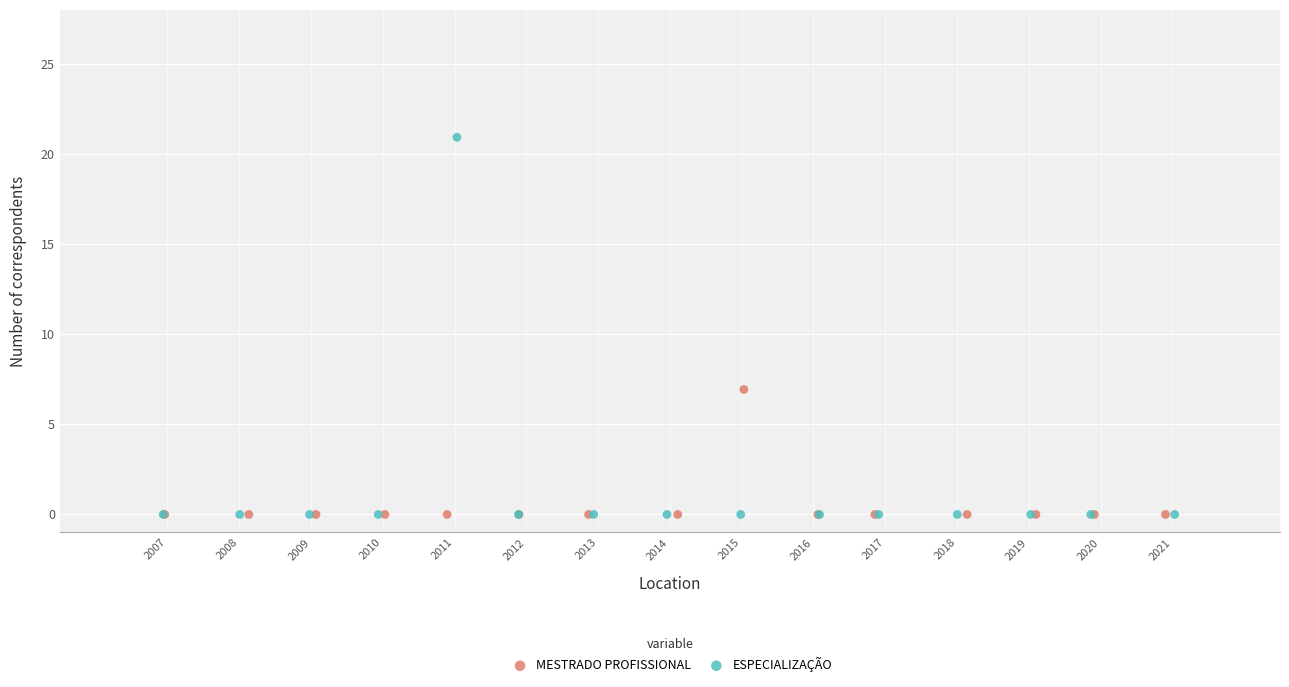

Which series has the widest spread of Y values?

ESPECIALIZAÇÃO